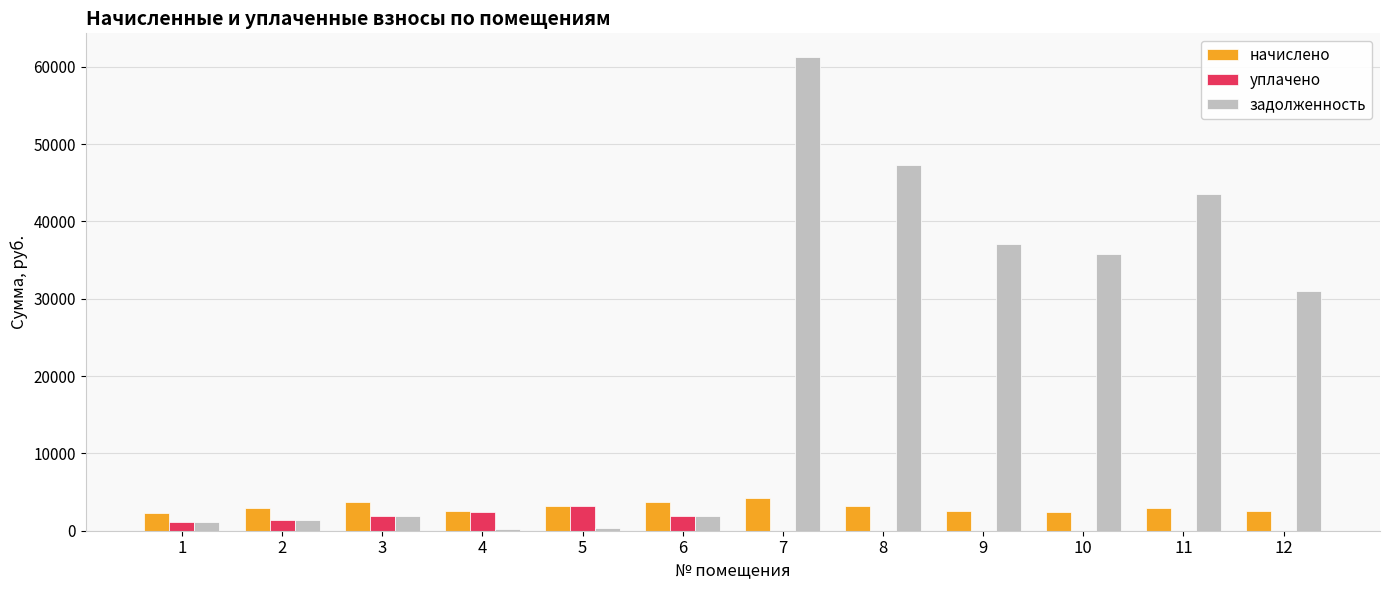

What is the sum of the уплачено values at 10 and 6?

1879.6